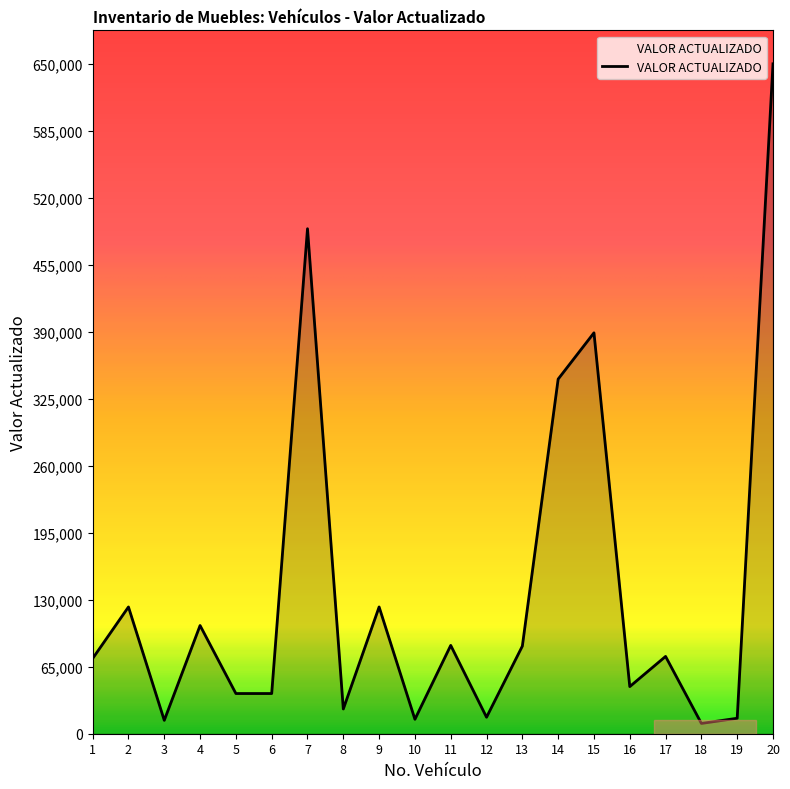

What is the difference between the maximum and minimum values?

640000